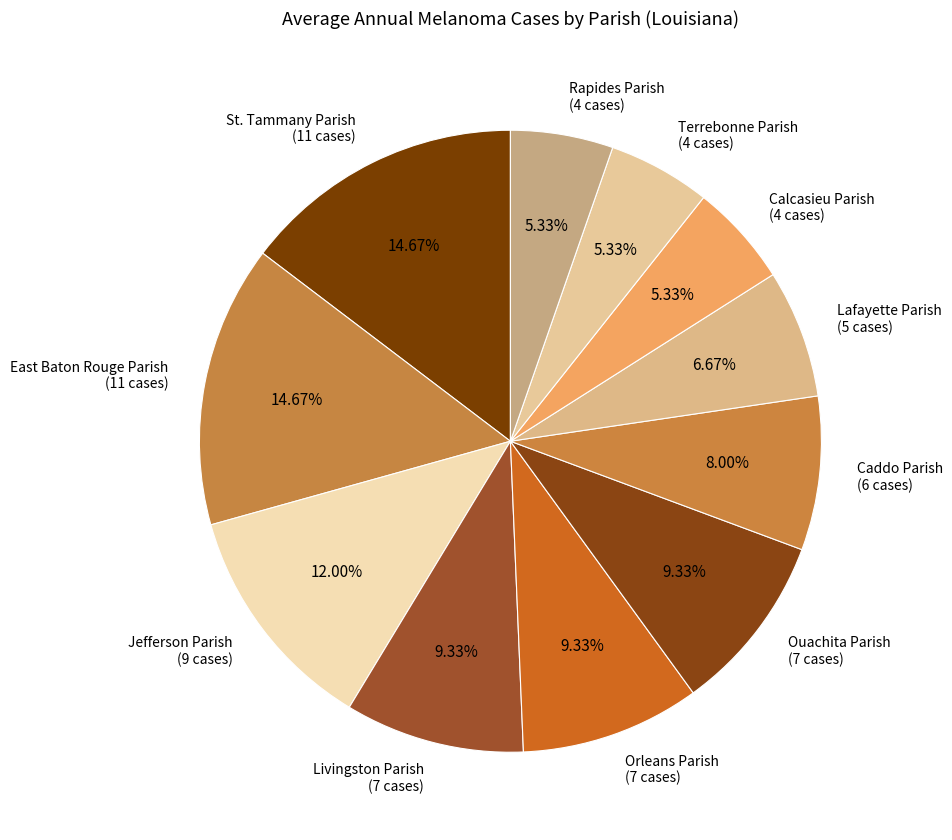

What is the ratio of the value at Ouachita Parish (7 cases) to the value at Livingston Parish (7 cases)?

1.0